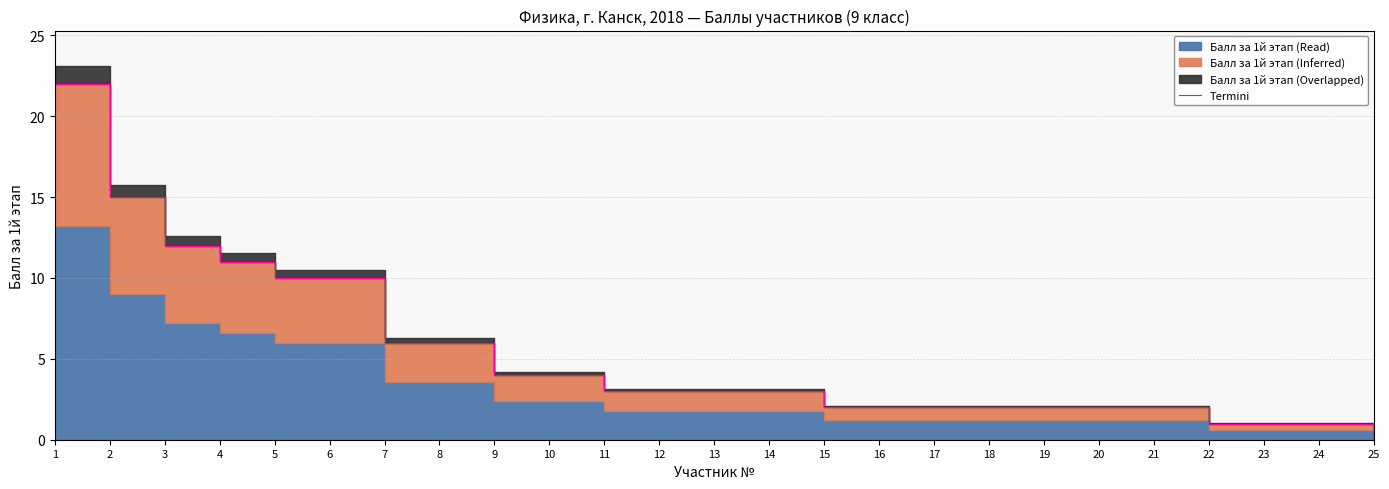

Rank the categories by value from lowest to highest.

25, 22, 23, 24, 15, 16, 17, 18, 19, 20, 21, 11, 12, 13, 14, 9, 10, 7, 8, 5, 6, 4, 3, 2, 1